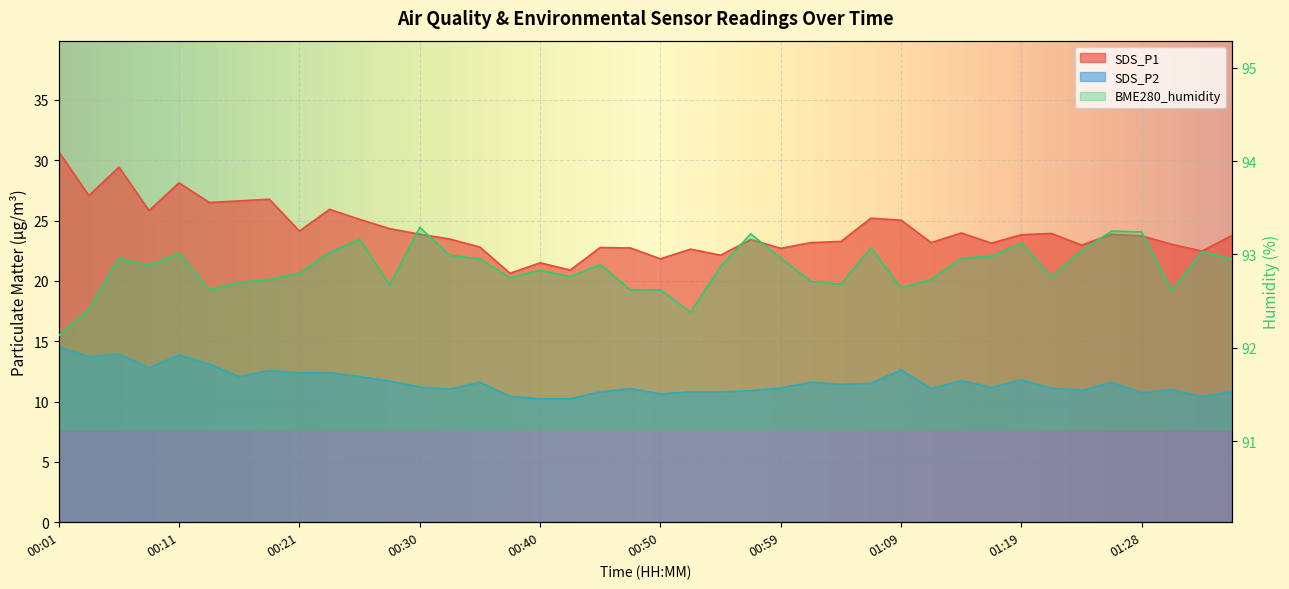

Where is BME280_humidity nearest to the value 92?

00:01